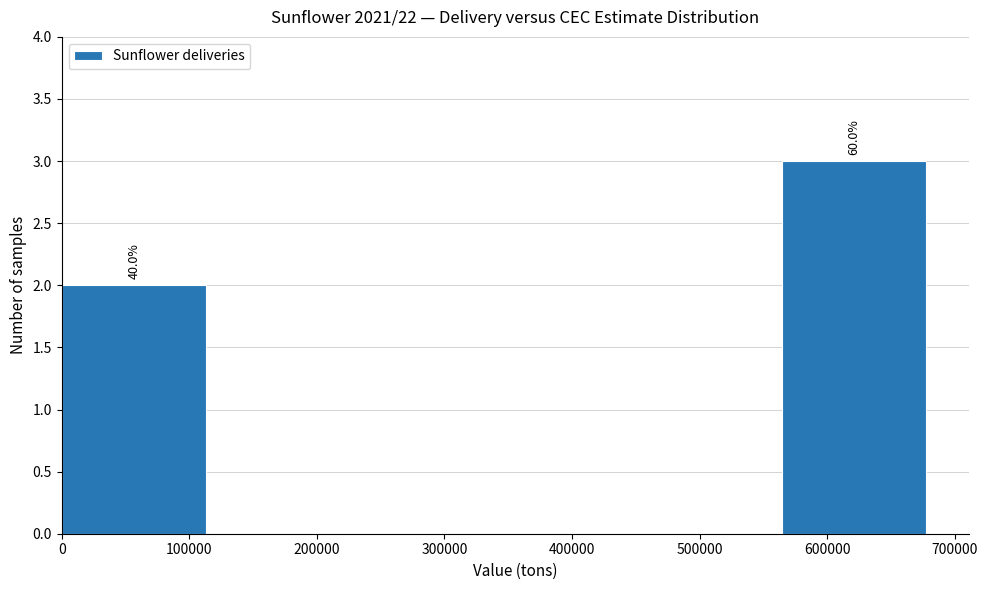

Over which range of the x-axis is the bar tallest?

560000 to 680000